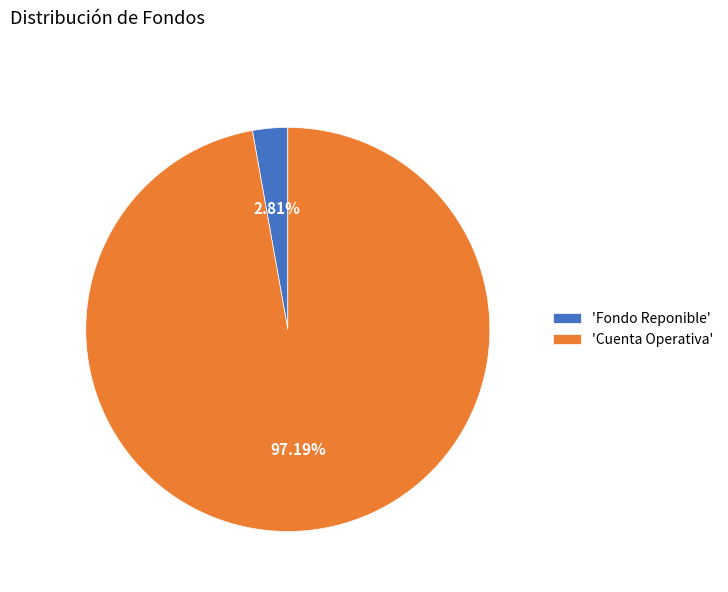

Rank the categories by value from lowest to highest.

'Fondo Reponible', 'Cuenta Operativa'